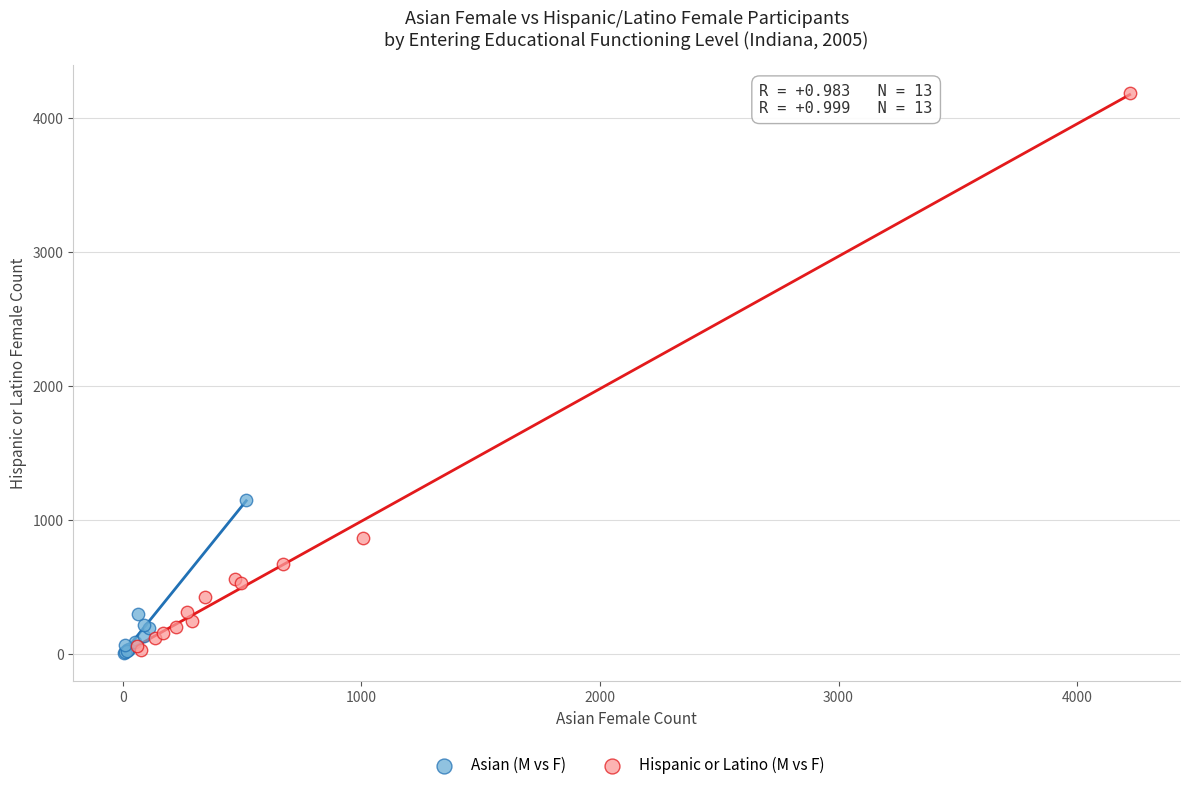

Which series reaches the maximum Y coordinate?

Hispanic or Latino (M vs F)